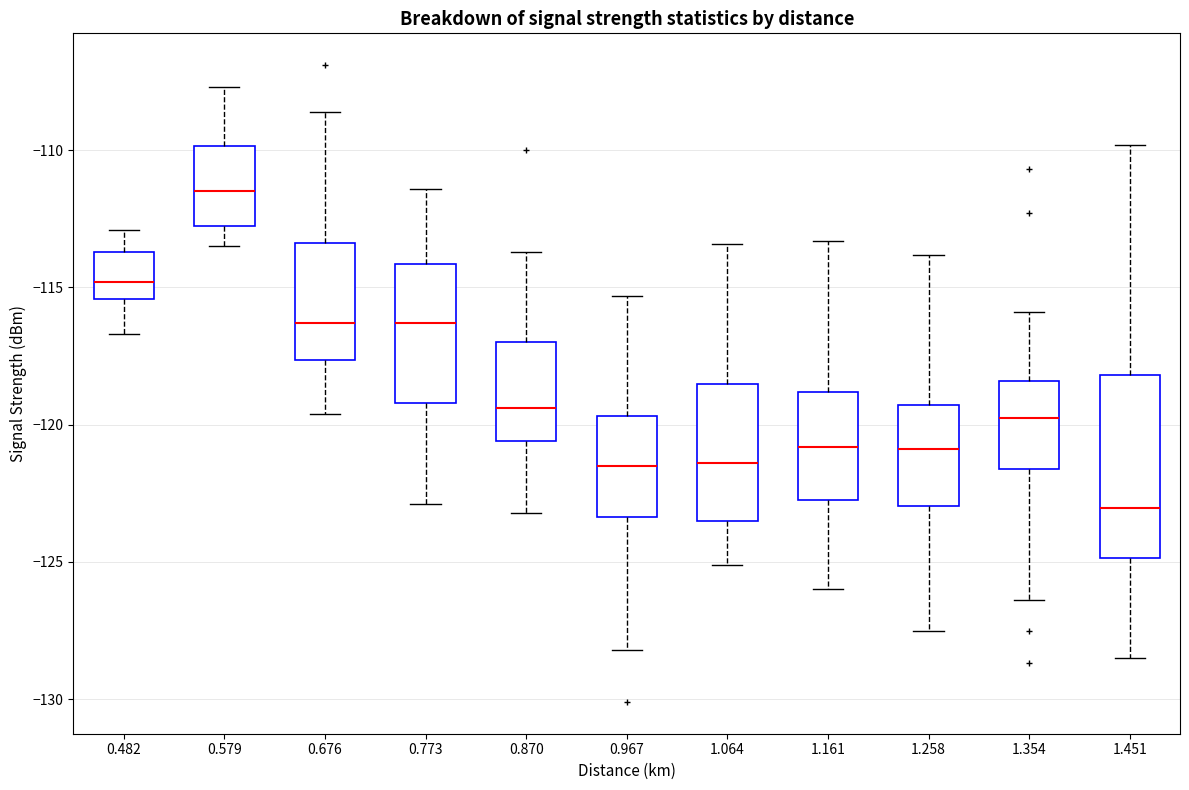

Which box's median line is the lowest?

1.451